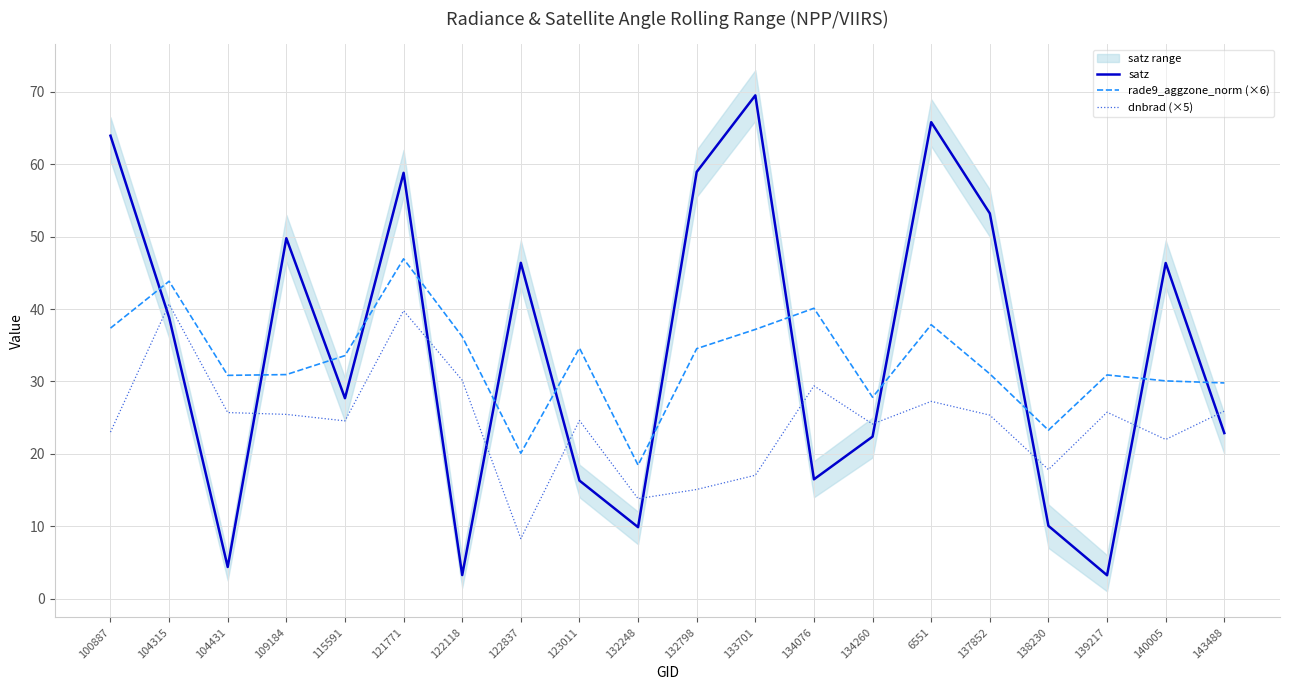

Reading left to right, extract all data points from this chart.

satz: 100887=63.9	104315=38.8	104431=4.4	109184=49.8	115591=27.7	121771=58.8	122118=3.2	122837=46.4	123011=16.3	132248=9.9	132798=58.9	133701=69.5	134076=16.5	134260=22.4	6551=65.8	137852=53.2	138230=10.0	139217=3.2	140005=46.4	143488=22.9
rade9_aggzone_norm (×6): 100887=37.4	104315=43.8	104431=30.8	109184=30.9	115591=33.6	121771=46.9	122118=36.2	122837=20.1	123011=34.6	132248=18.4	132798=34.5	133701=37.2	134076=40.1	134260=27.8	6551=37.8	137852=31.0	138230=23.3	139217=30.9	140005=30.1	143488=29.8
dnbrad (×5): 100887=23.0	104315=40.7	104431=25.7	109184=25.4	115591=24.5	121771=39.8	122118=30.2	122837=8.3	123011=24.6	132248=13.8	132798=15.1	133701=17.0	134076=29.4	134260=24.1	6551=27.2	137852=25.3	138230=17.8	139217=25.7	140005=22.0	143488=25.9